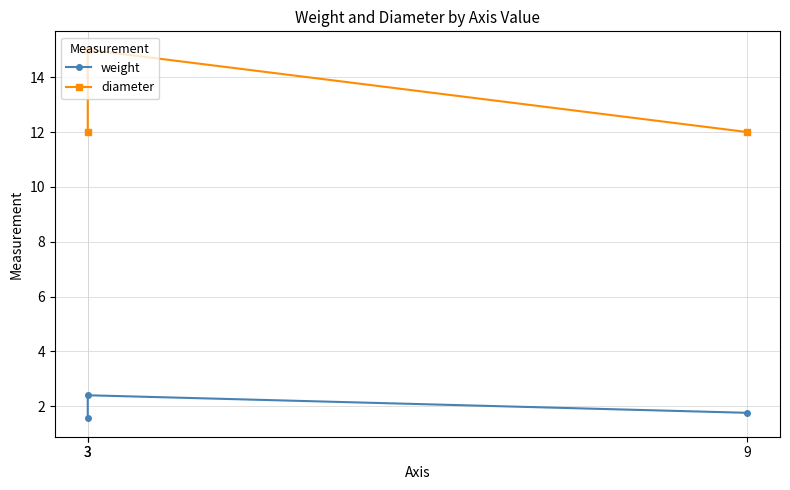

Is it true that weight equals 2.4 at 3?

True